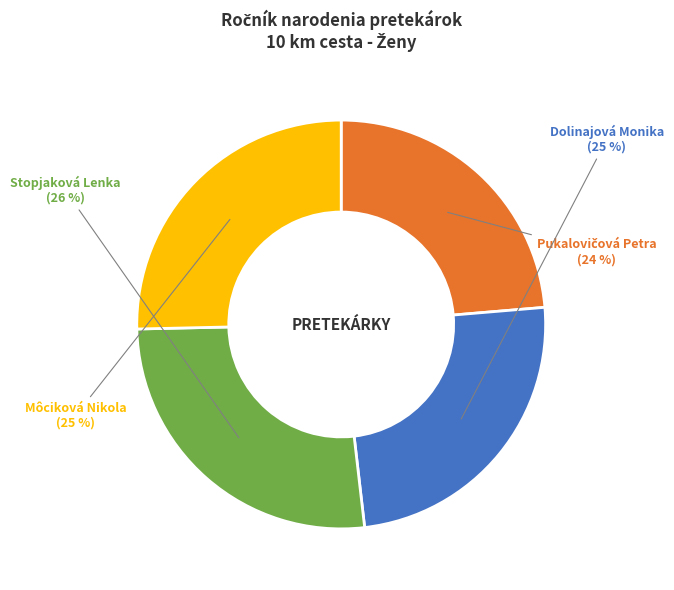

To the nearest percent, what is the difference between the Môciková Nikola and Stopjaková Lenka slice percentages?

1%